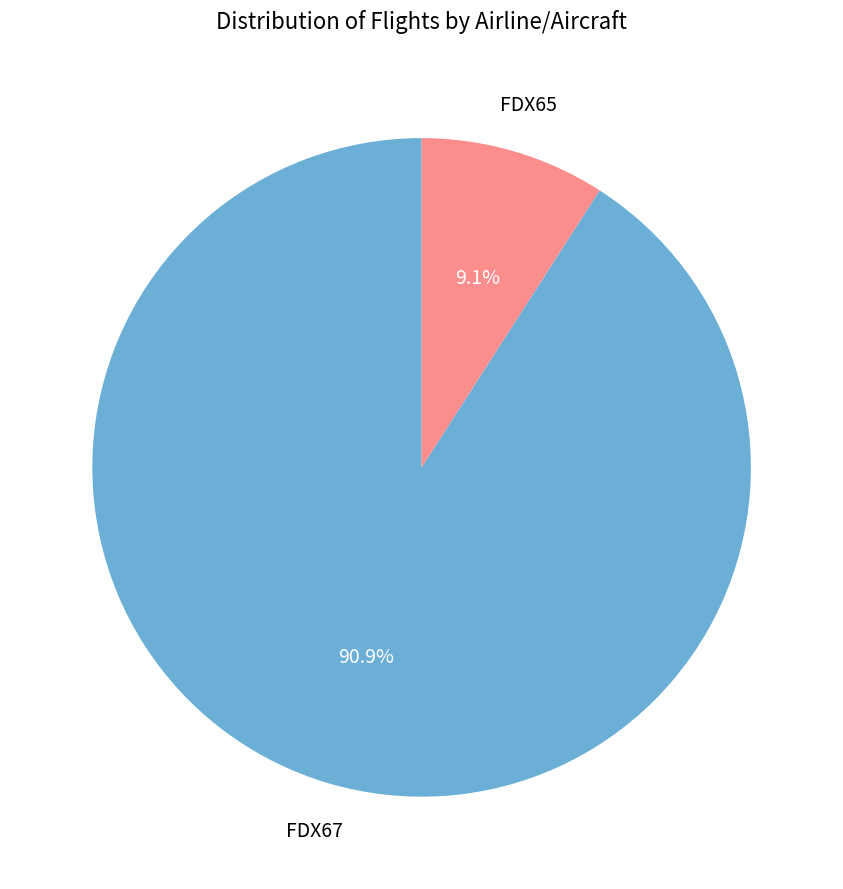

Does any single category account for the majority?

Yes